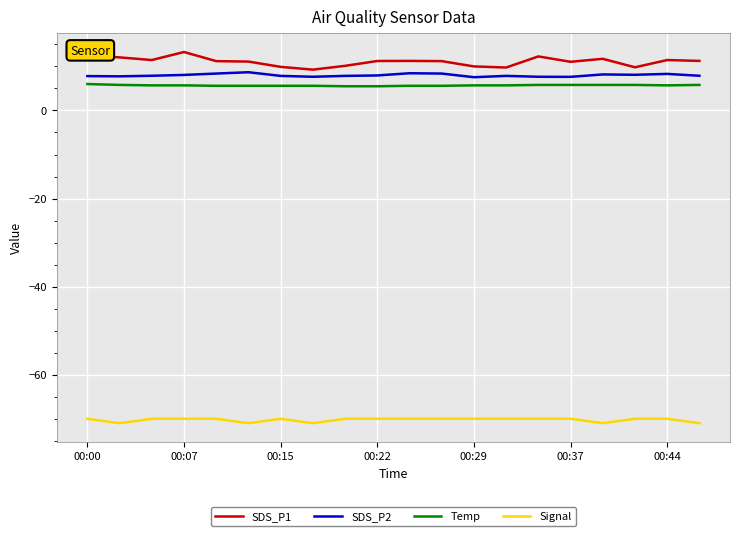

True or false: SDS_P1 and Temp intersect in this chart.

False